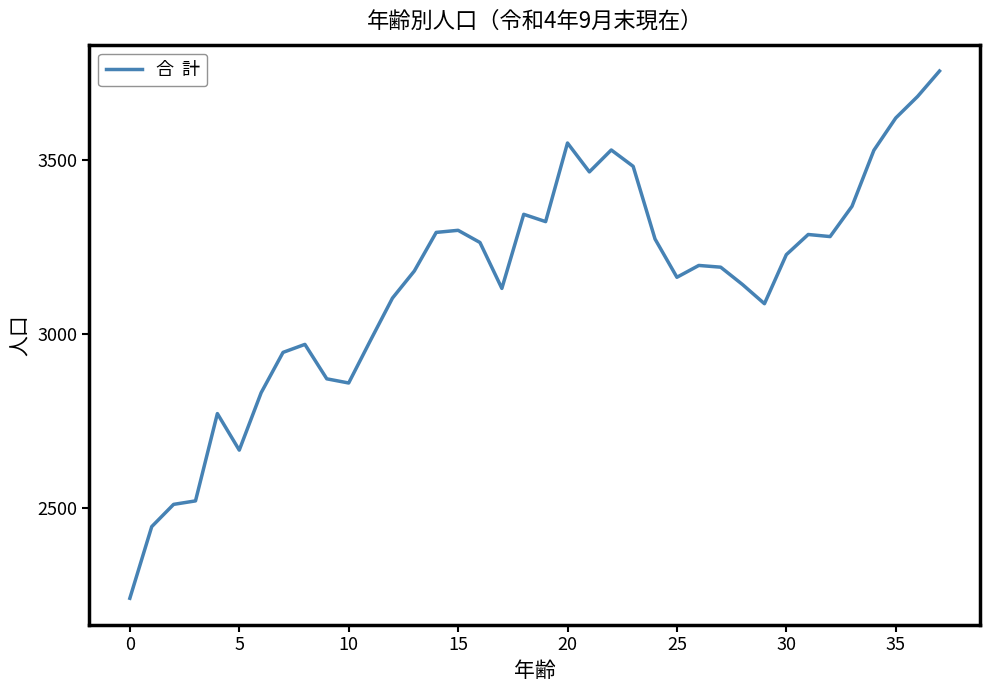

What is the difference between the maximum and minimum values?

1516